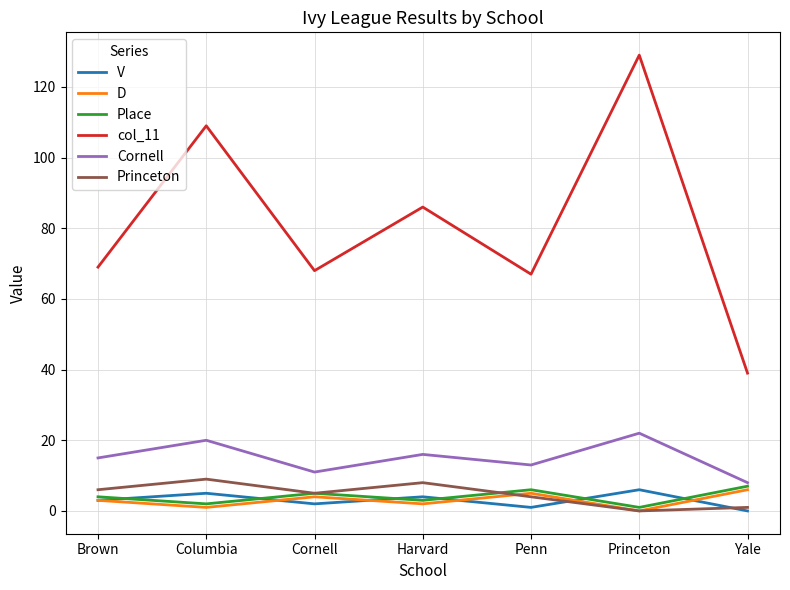

True or false: Cornell and V cross at least once.

False